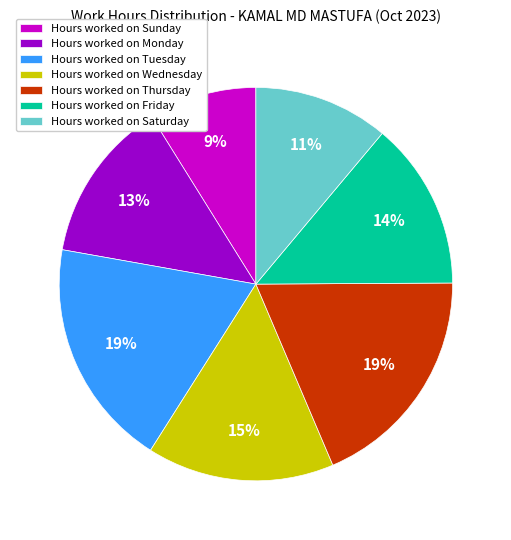

Approximately how many times larger is the value at Hours worked on Sunday compared to Hours worked on Tuesday?

0.5